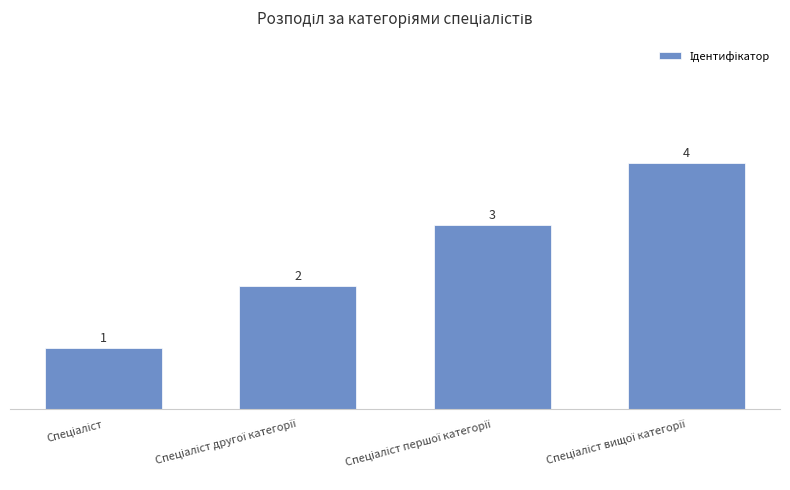

How many values are between 2 and 4?

3